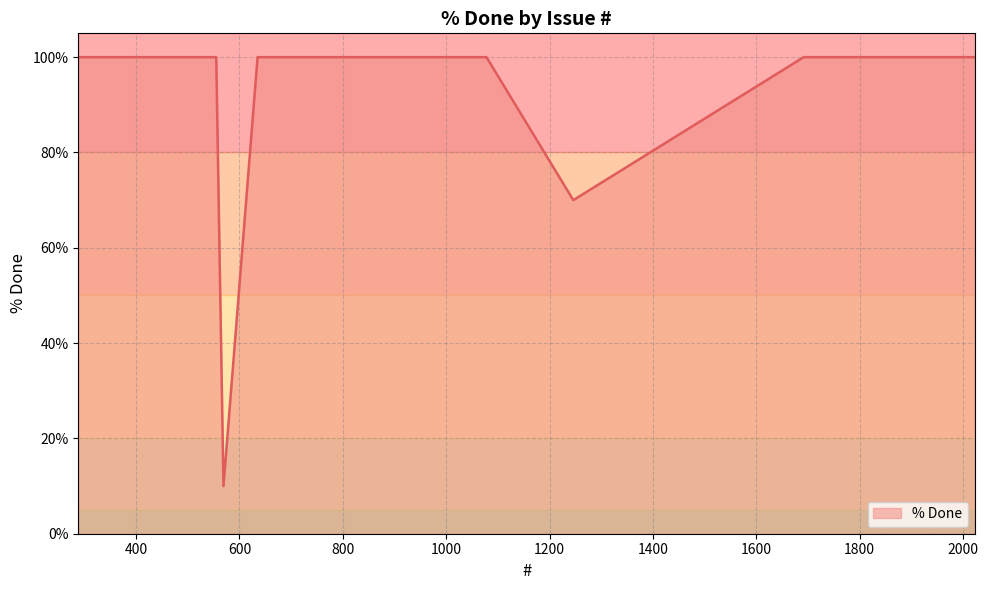

What is the smallest value displayed?

10